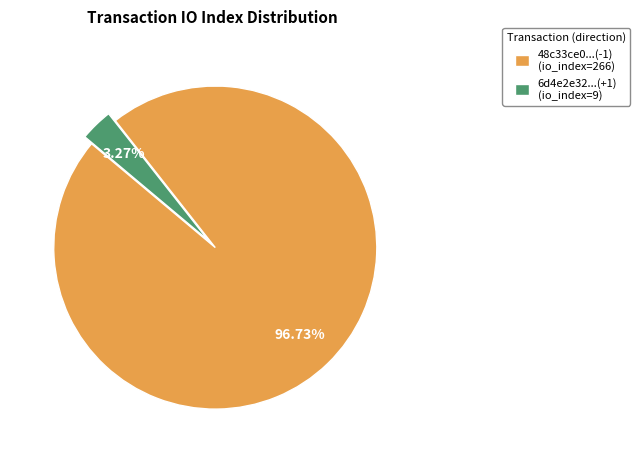

Is there any slice that represents more than half of the pie?

Yes